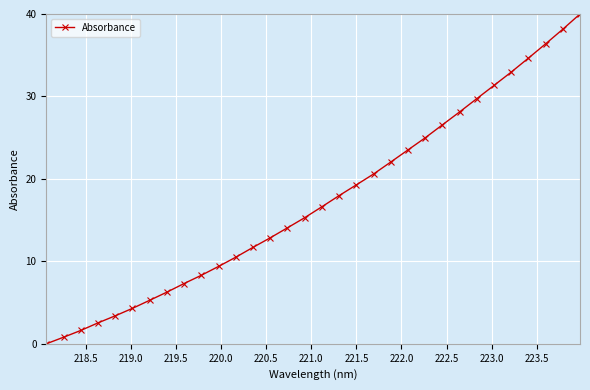

What is the value of the 19th point from the left?

19.3